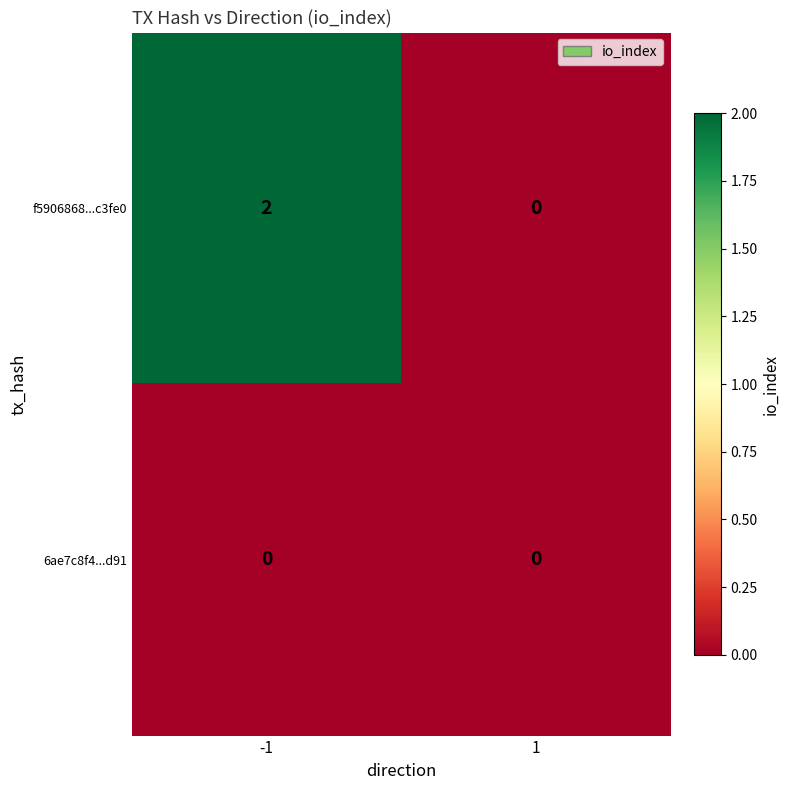

Rank the series at -1 from lowest to highest value.

6ae7c8f4...d91, f5906868...c3fe0